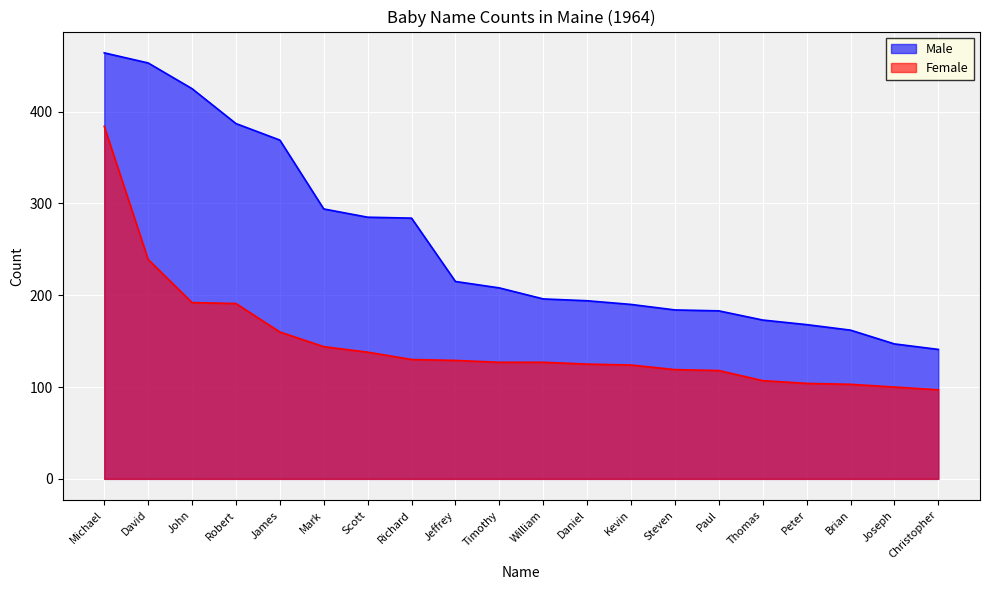

At which label does Female first exceed 127?

Michael